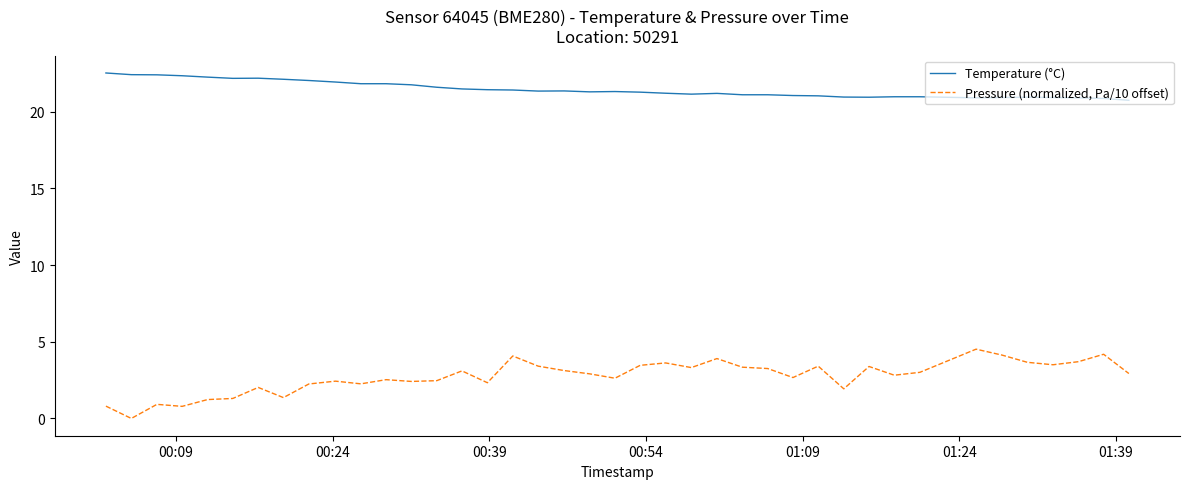

What are all the series names shown in the legend?

Temperature (°C), Pressure (normalized, Pa/10 offset)